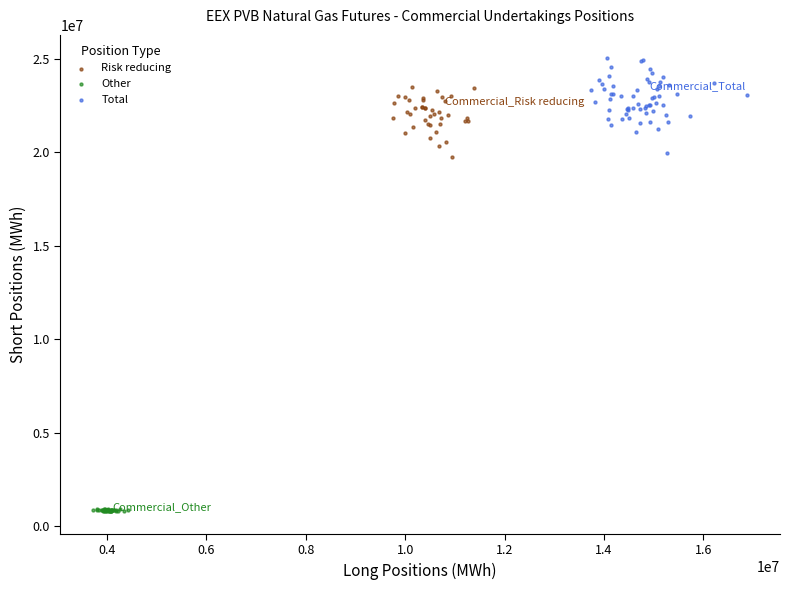

Which series contains the highest Y value?

Total